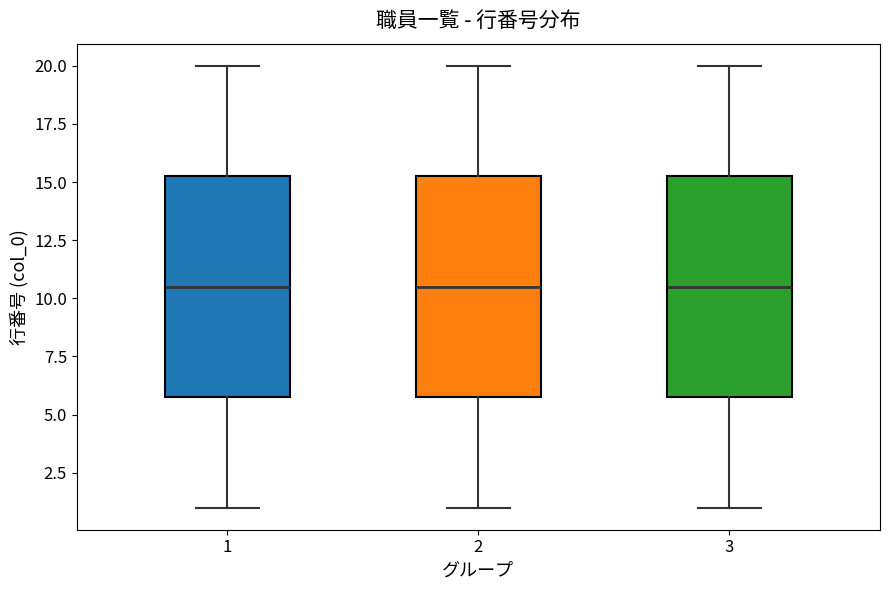

Reading left to right, read every box against the y-axis: the position of its median line, the range the box covers, and the ends of its whiskers. The values are not printed on the chart, so give them approximately, as read against the axis.

1: median 10.5, box 6.0 to 15.5, whiskers 1.0 to 20.0
2: median 10.5, box 6.0 to 15.5, whiskers 1.0 to 20.0
3: median 10.5, box 6.0 to 15.5, whiskers 1.0 to 20.0